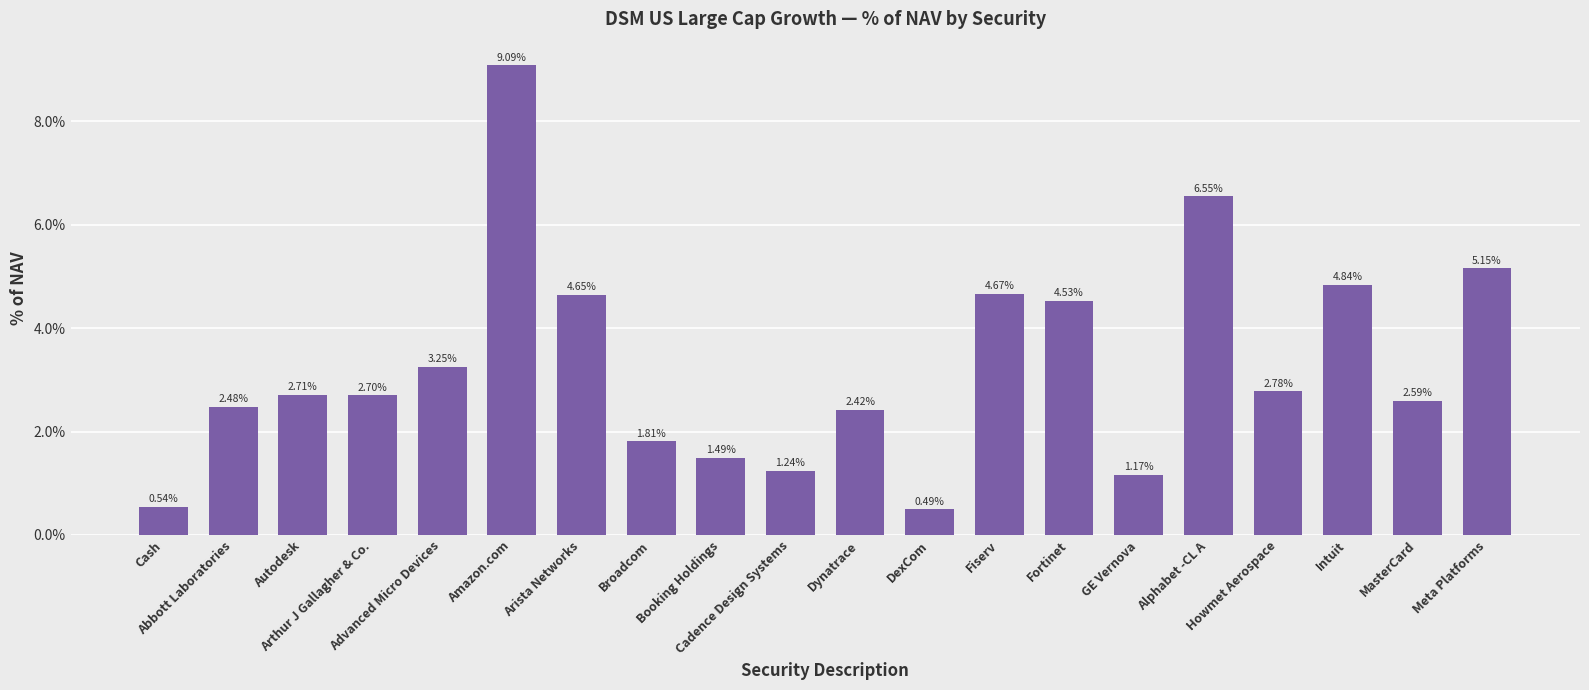

Reading left to right, extract all data points from this chart.

0.0	0.0	0.0	0.0	0.0	0.1	0.0	0.0	0.0	0.0	0.0	0.0	0.0	0.0	0.0	0.1	0.0	0.0	0.0	0.1